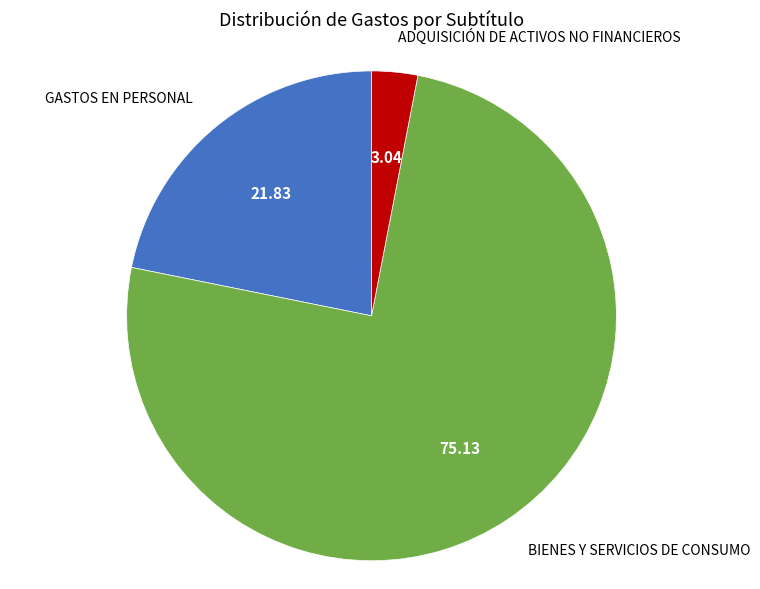

Do BIENES Y SERVICIOS DE CONSUMO and GASTOS EN PERSONAL together represent more than half of the pie?

Yes